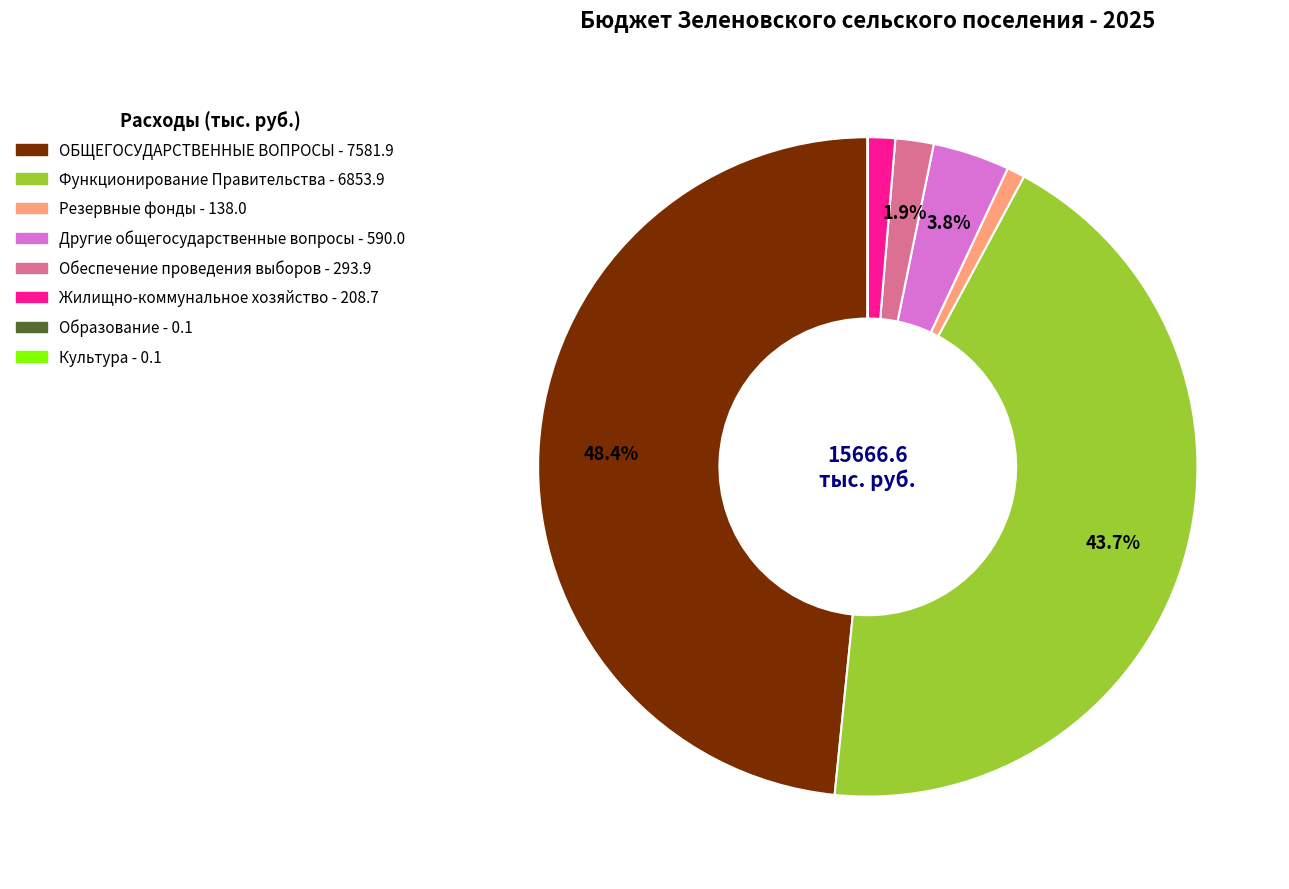

What percentage is NOT represented by Функционирование Правительства?

56.3%